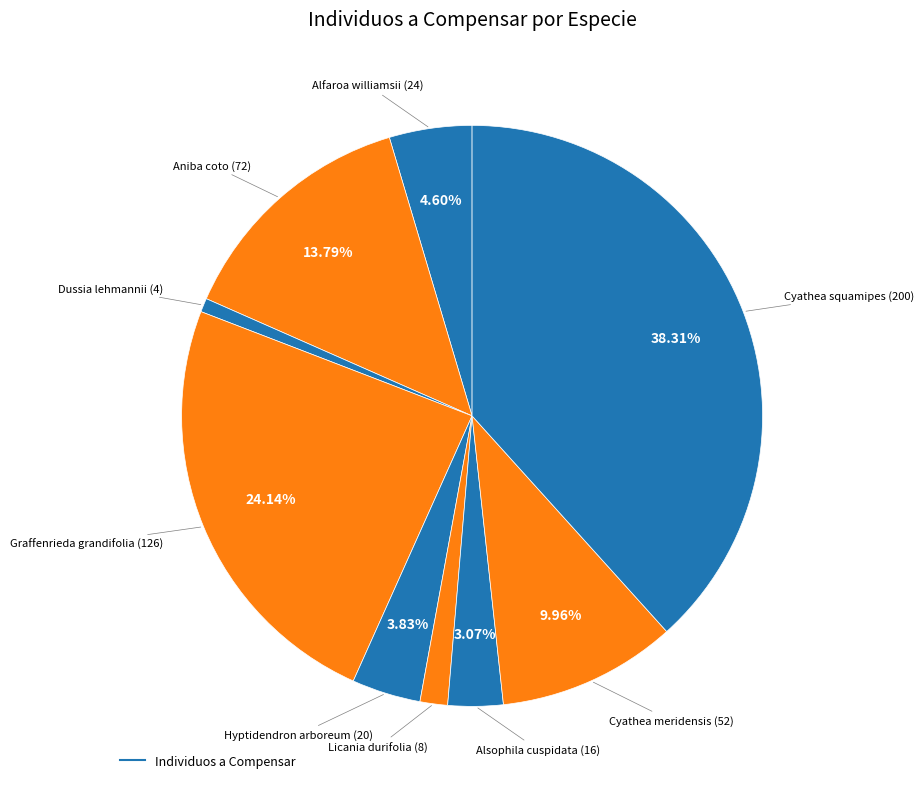

Count the number of slices in the pie.

9